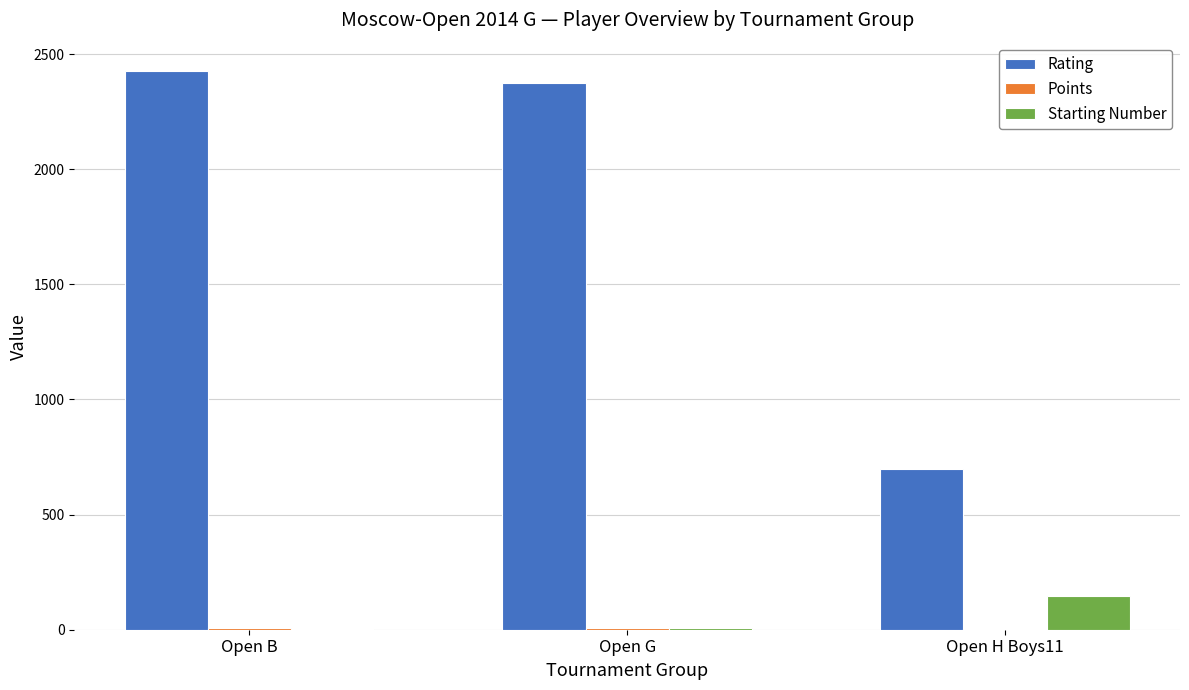

The value of Rating at Open H Boys11 is 700.0. True or false?

True